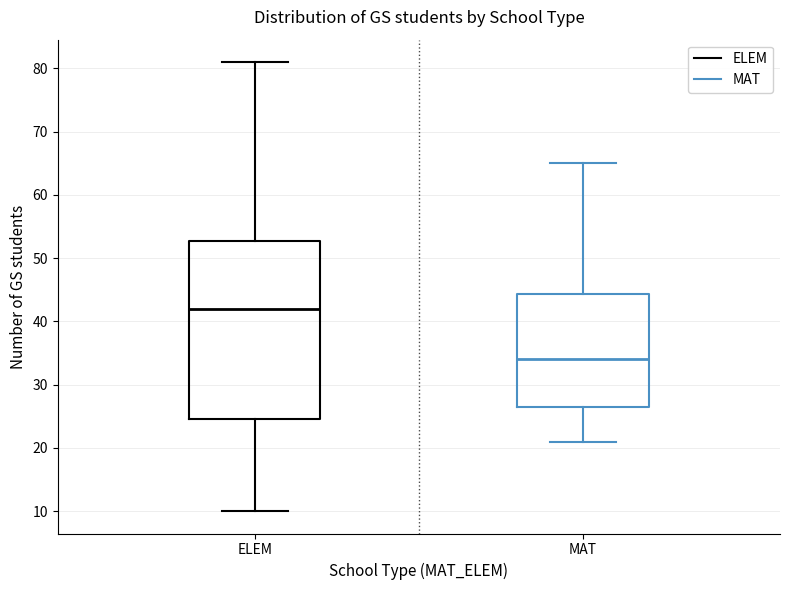

Comparing the boxes themselves (not the whiskers), which one is the tallest?

ELEM